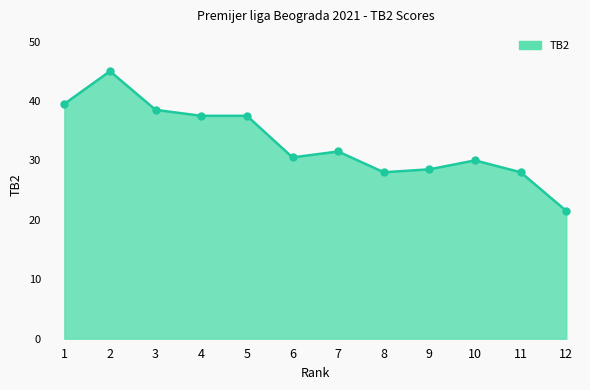

How many points are higher than both their immediate neighbors (excluding endpoints)?

3